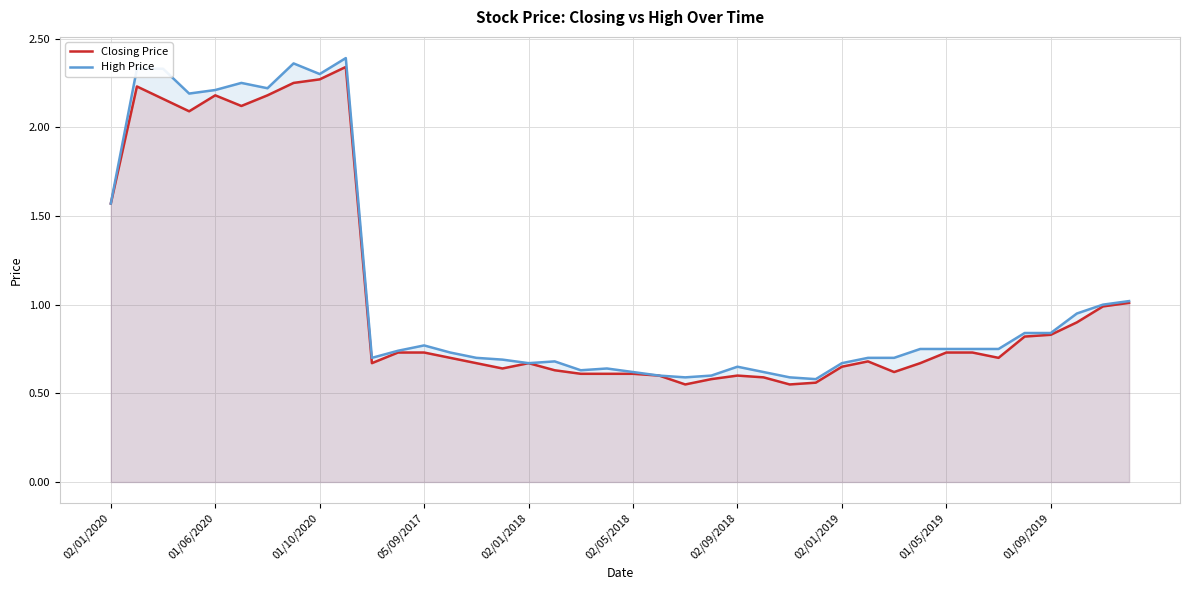

What is the greatest value displayed?

2.4